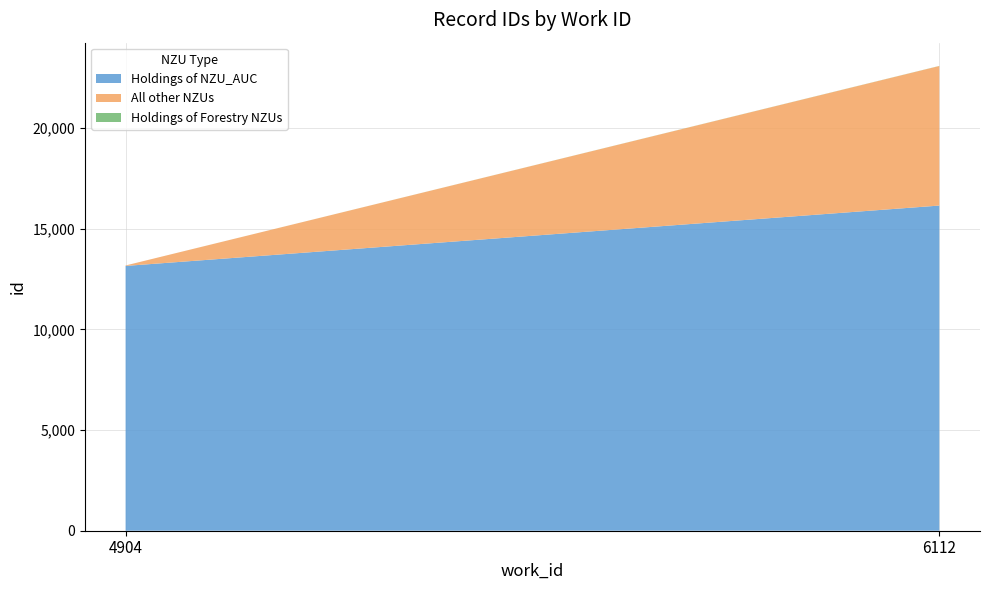

Reading left to right, transcribe all the data shown in this chart.

Holdings of NZU_AUC: 13149	16146
All other NZUs: 13172	23075
Holdings of Forestry NZUs: 13149	23081